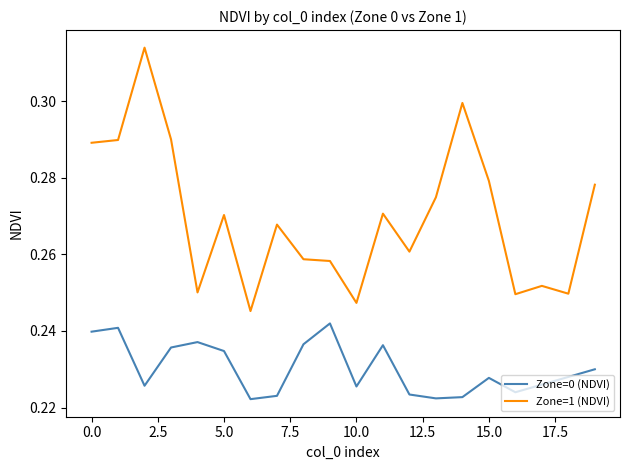

True or false: Zone=0 (NDVI) and Zone=1 (NDVI) intersect in this chart.

False